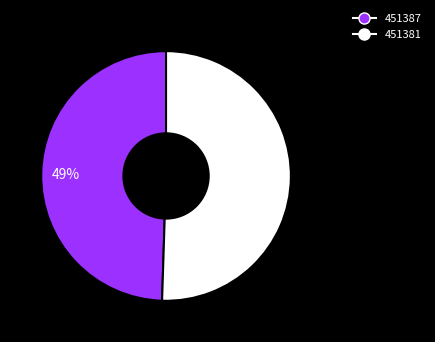

Combined, do 451387 and 451381 account for over 50%?

Yes